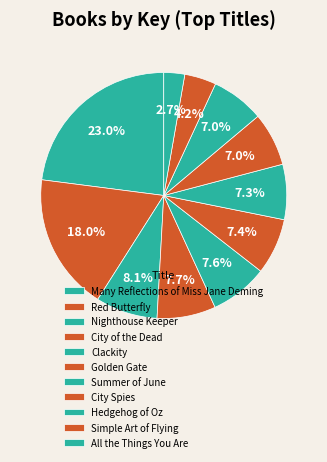

How many slices are in this pie chart?

11